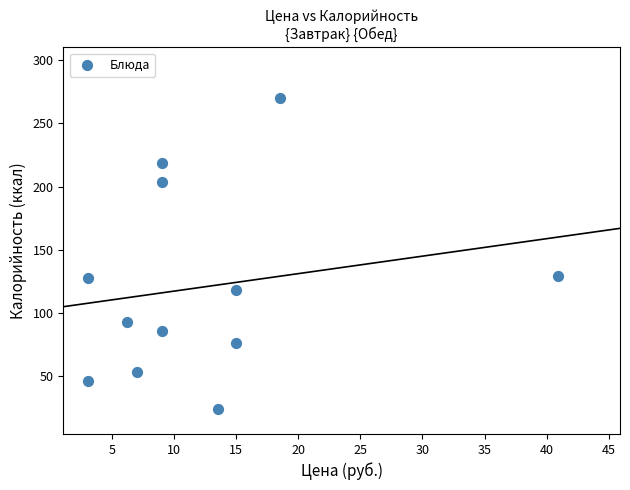

What is the range of X values (max minus min)?

37.8